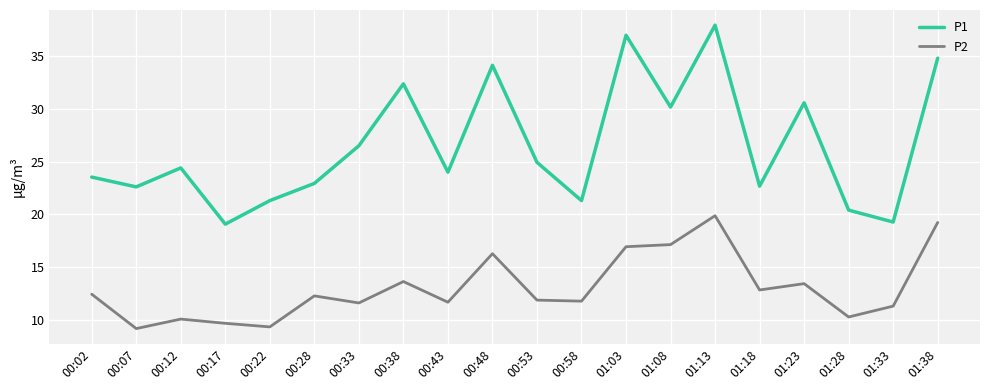

What is the difference between the maximum and minimum values in the P1 series?

18.9